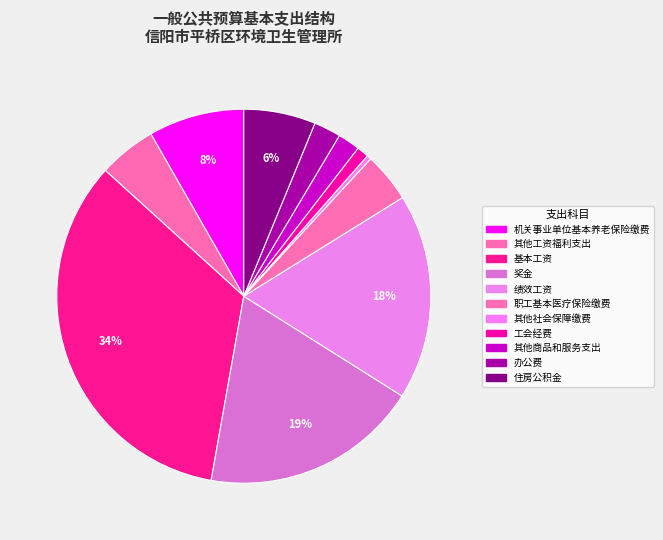

Does any single category account for the majority?

No